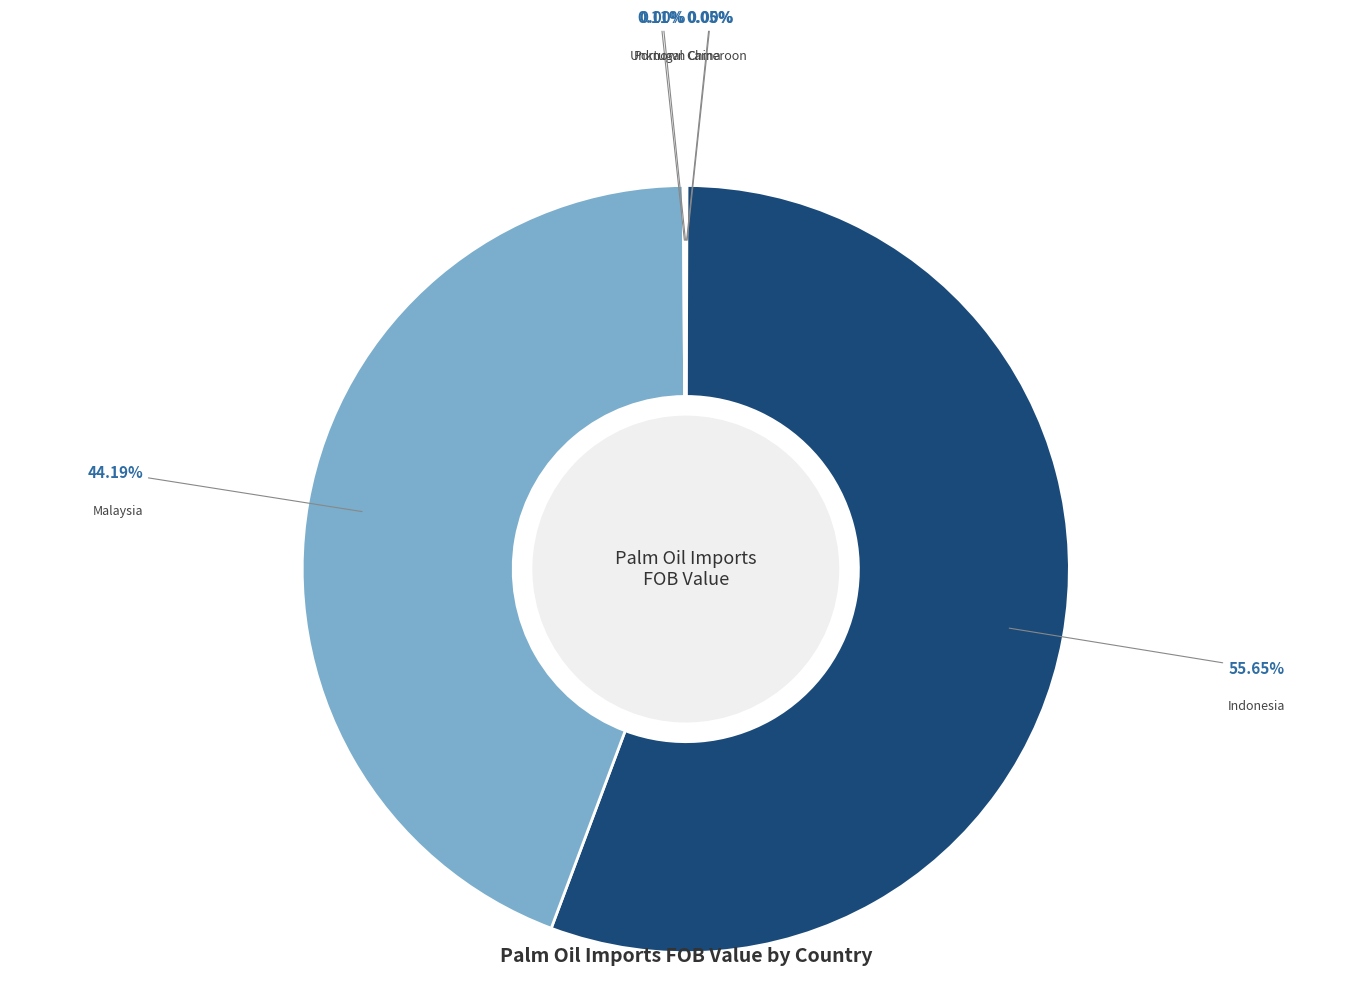

Which slice is the largest?

Indonesia